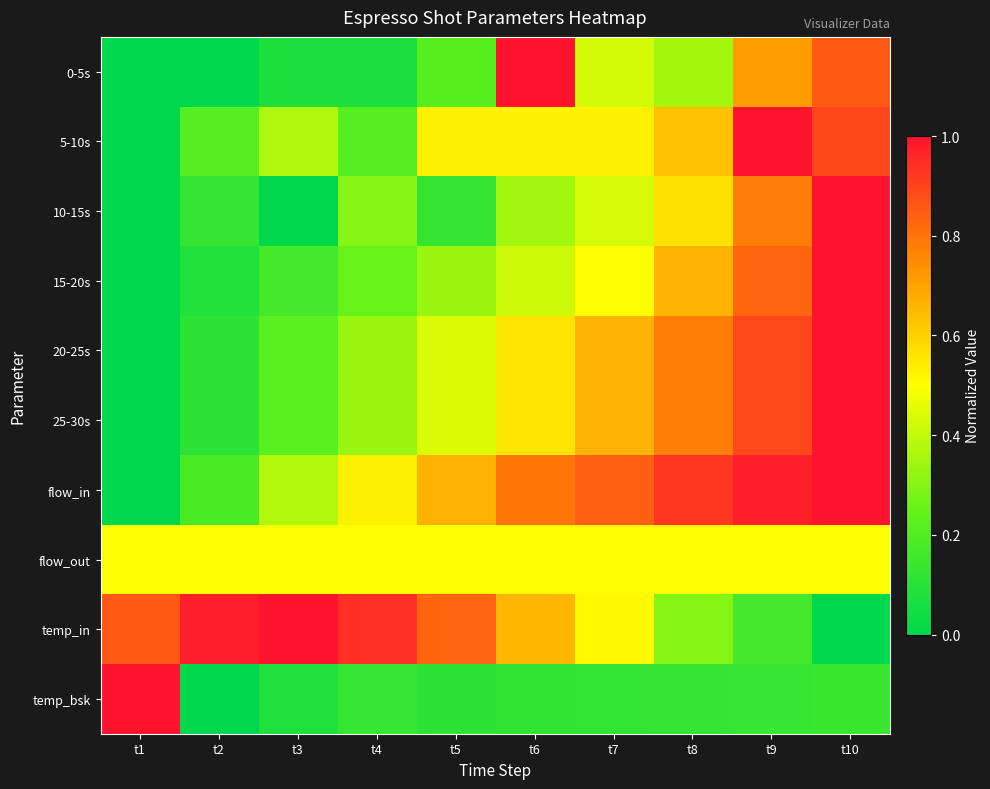

Which category has the lowest value across all series?

t1